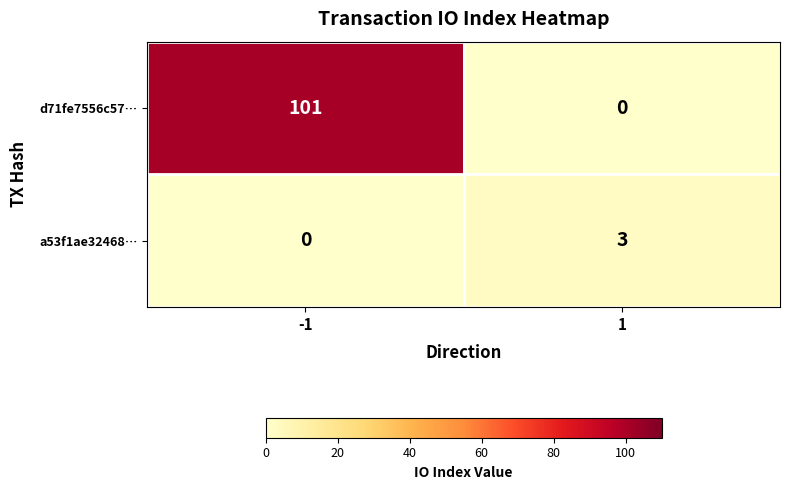

What is the sum of all d71fe7556c57… values?

101